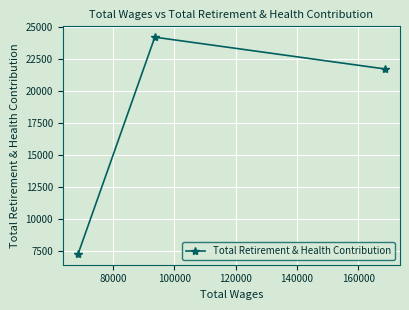

Count the number of data series in this chart.

1